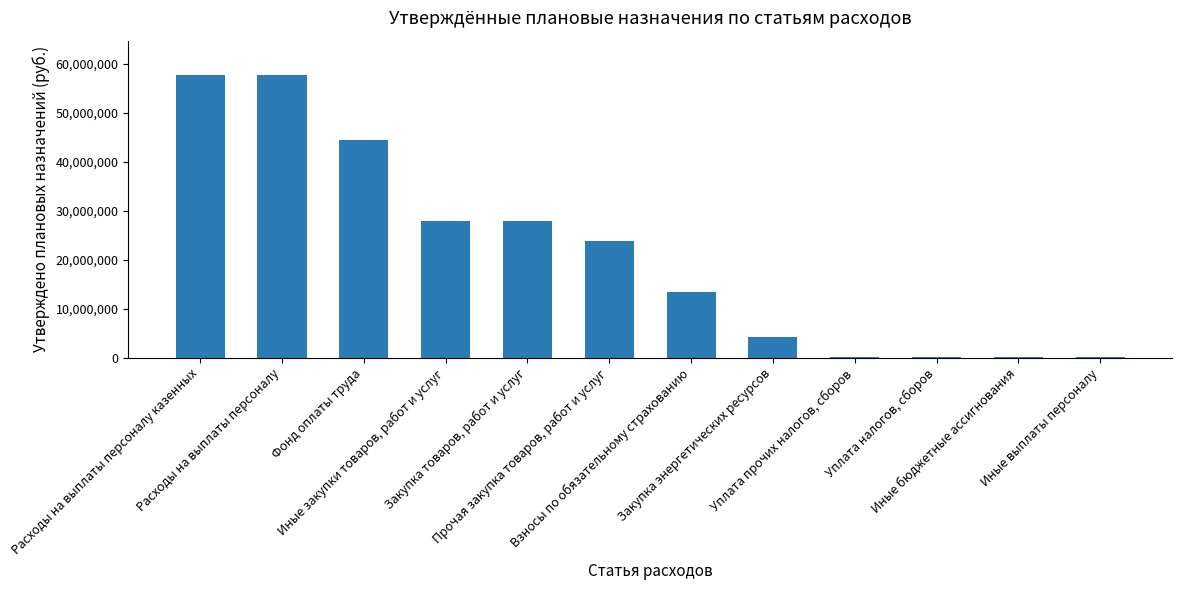

What is the greatest value displayed?

57801819.8